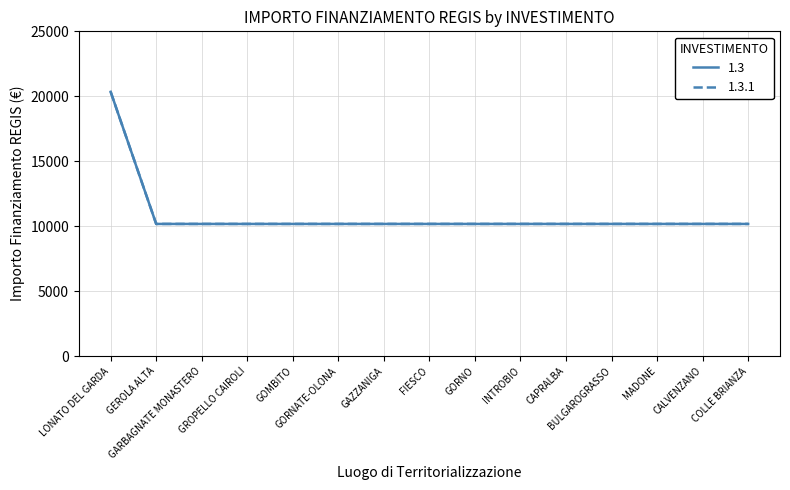

Does the chart have visible grid lines?

Yes